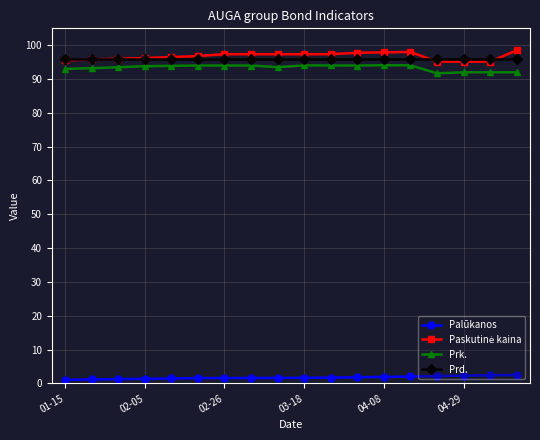

At how many categories does at least one series exceed 7?

18